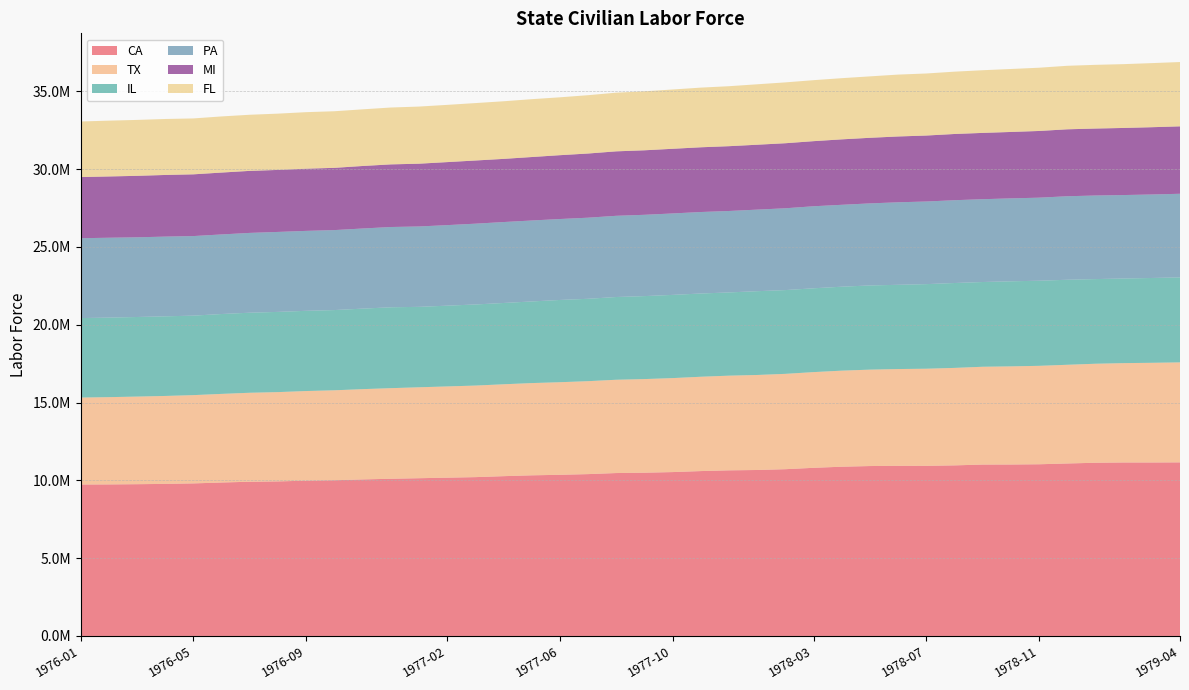

Reading left to right, what are all the values shown in this chart?

CA: 9732300	9738300	9753200	9773200	9804300	9861100	9912400	9933000	9980200	10007100	10059900	10102500	10137700	10172000	10207200	10268800	10323500	10356900	10401200	10469800	10491700	10531700	10596300	10643700	10666000	10717200	10805800	10876500	10919800	10934400	10933000	10962600	11015100	11018000	11034100	11084600	11131100	11149100	11148800	11155300
TX: 5589300	5609400	5630500	5651500	5673500	5695700	5717300	5738700	5760400	5781100	5801700	5822700	5843600	5864500	5884500	5905700	5928000	5950300	5973000	5995500	6017100	6040100	6062500	6084900	6106600	6127500	6151100	6173600	6195800	6219200	6241600	6264500	6285700	6307400	6326200	6343400	6363400	6385100	6406200	6426900
IL: 5107700	5111800	5115100	5116900	5108400	5133500	5145100	5154800	5155400	5155900	5174200	5197800	5169400	5189600	5211700	5224700	5245700	5286300	5294700	5317900	5332800	5347400	5349200	5349700	5384800	5383400	5386800	5395600	5410800	5413900	5436700	5455600	5446300	5468000	5468900	5464300	5440600	5438200	5451000	5462100
PA: 5132400	5132600	5120800	5123000	5113500	5113900	5128300	5139100	5136800	5139600	5149600	5158600	5165000	5176700	5191700	5201400	5202700	5201700	5211300	5218600	5224400	5233800	5237200	5233200	5241300	5257500	5271600	5262900	5273000	5303100	5309300	5321100	5322000	5328400	5337700	5366200	5370700	5363400	5364900	5373500
MI: 3929300	3938600	3951300	3962300	3967400	3977000	3986900	3985200	3997000	4000200	4017500	4024700	4034900	4050000	4060500	4059300	4079300	4102800	4124600	4142800	4146300	4155800	4160200	4164800	4171500	4180400	4183800	4206200	4215800	4230000	4239900	4256200	4261000	4268700	4287100	4302400	4304400	4312300	4324700	4333500
FL: 3572400	3586800	3593300	3597200	3592800	3607800	3606100	3617500	3633400	3637900	3640600	3654800	3671400	3678200	3690300	3703000	3718000	3719100	3748800	3770500	3789800	3810300	3834400	3854500	3883800	3910500	3919800	3931800	3947800	3976700	3987500	4006000	4028000	4046800	4064800	4082100	4093800	4101100	4119200	4133300